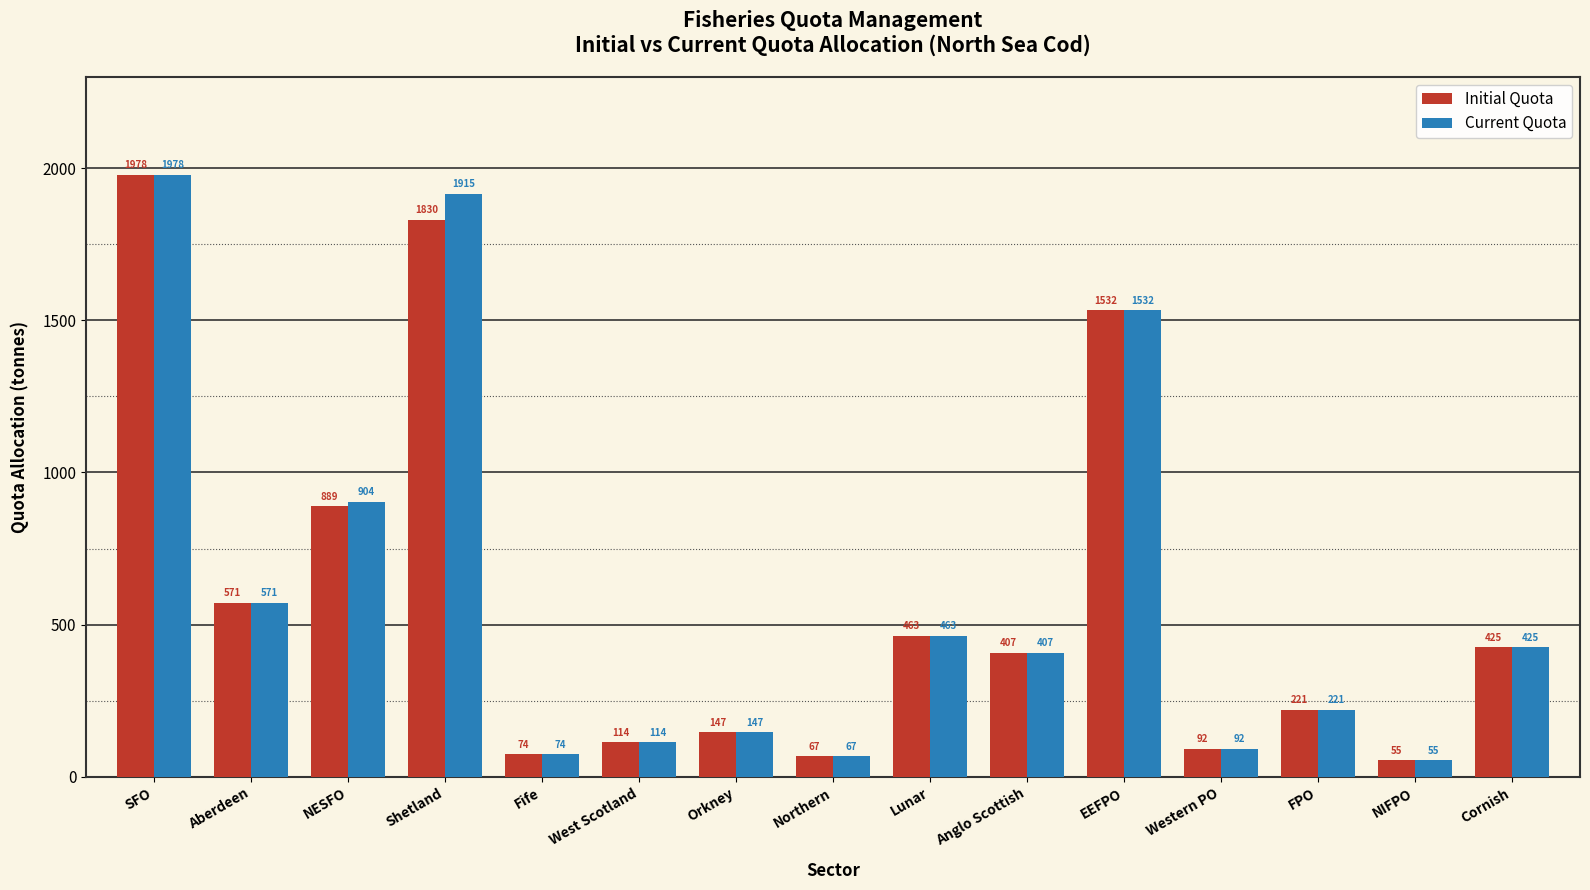

Which series has the largest total across all categories?

Current Quota